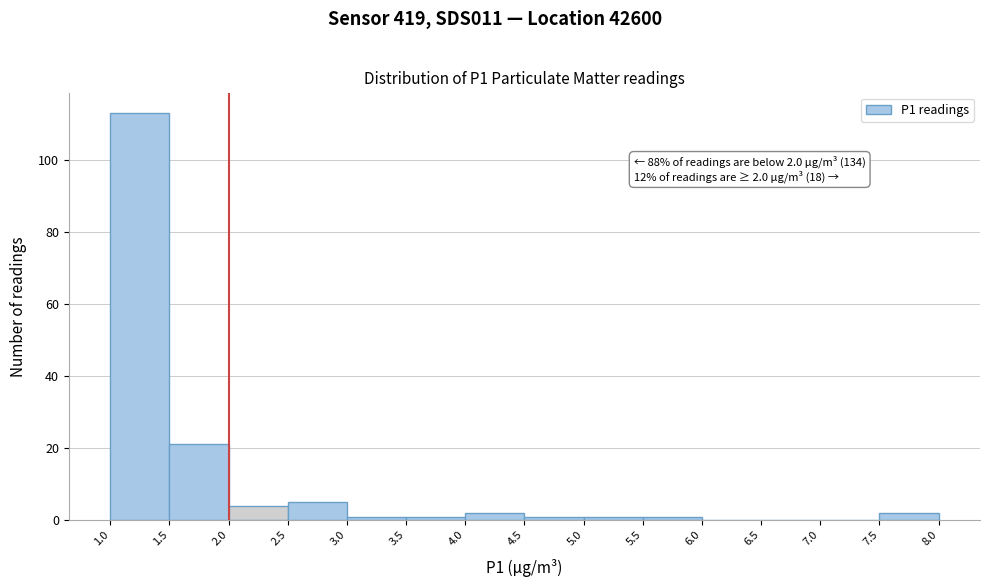

Over which range of the x-axis is the bar tallest?

1.0 to 1.5